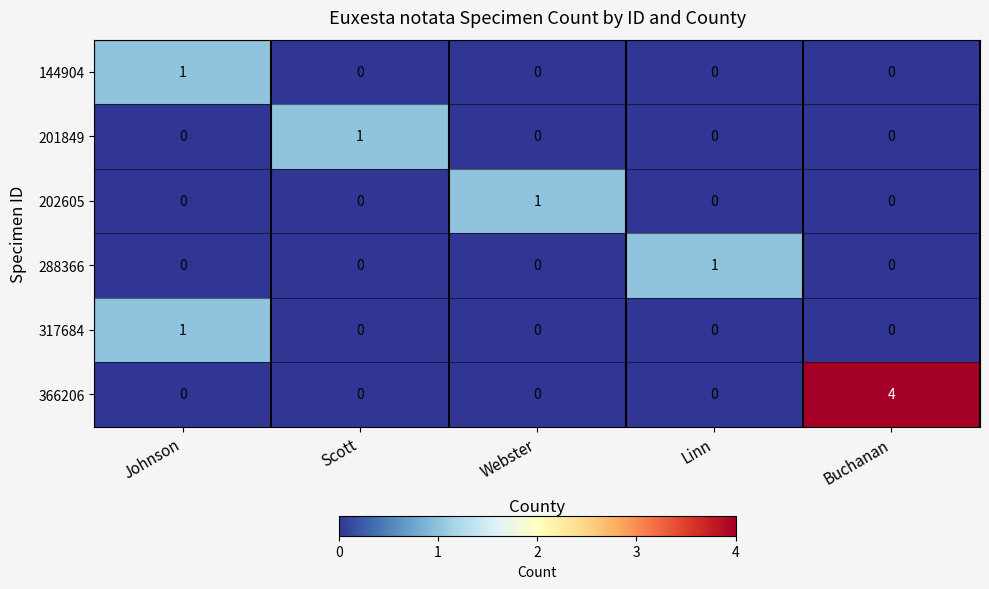

How many series are shown in this chart?

6